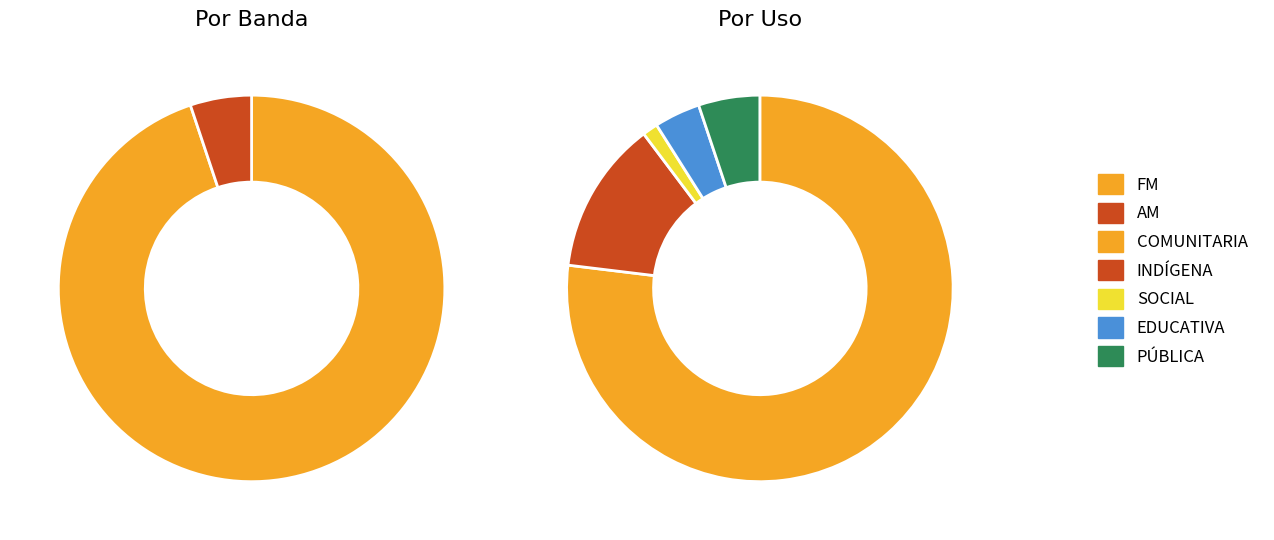

To the nearest percent, what is the difference between the largest and smallest slice percentages?

90%